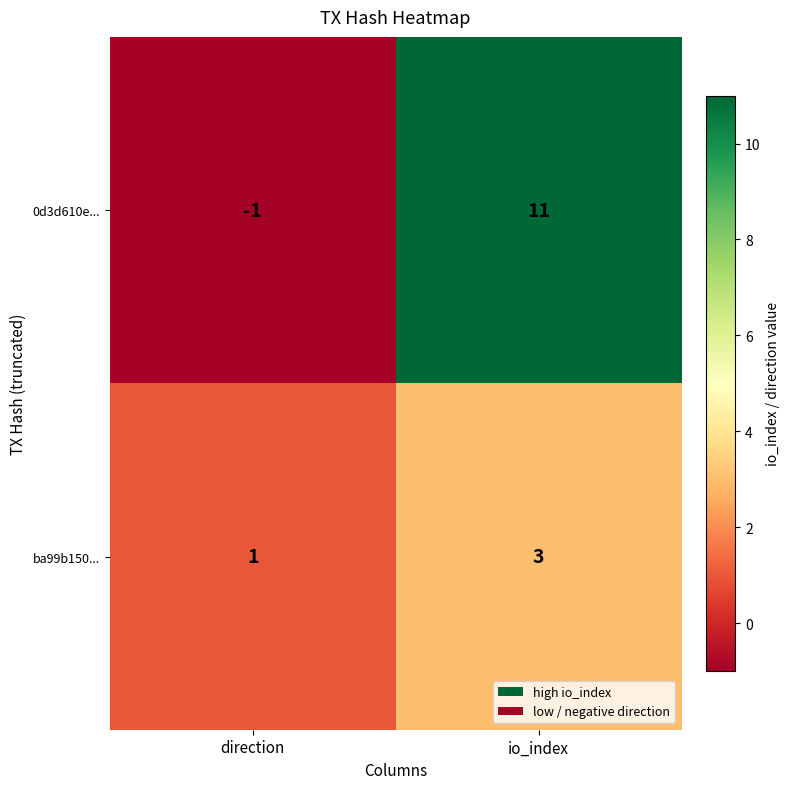

Which series has the widest spread of values?

0d3d610e...